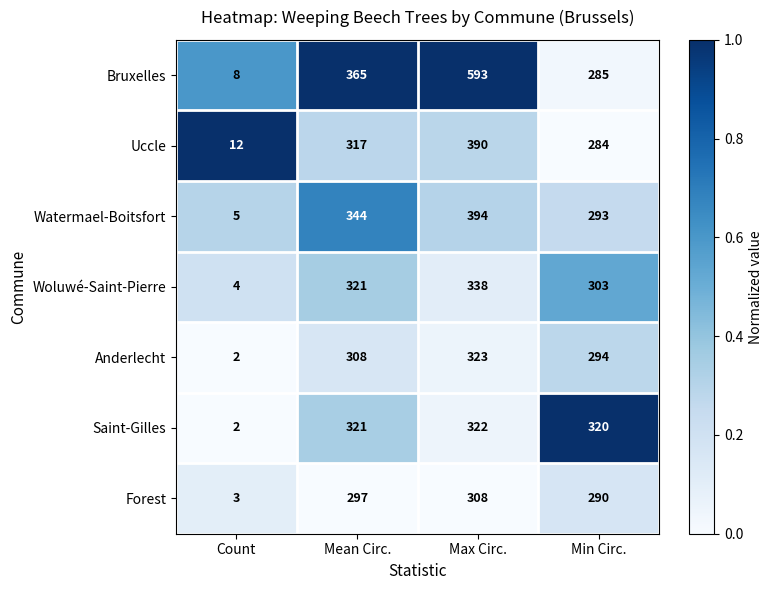

Is the value of Uccle at Max Circ. greater than the value of Anderlecht at Max Circ.?

Yes